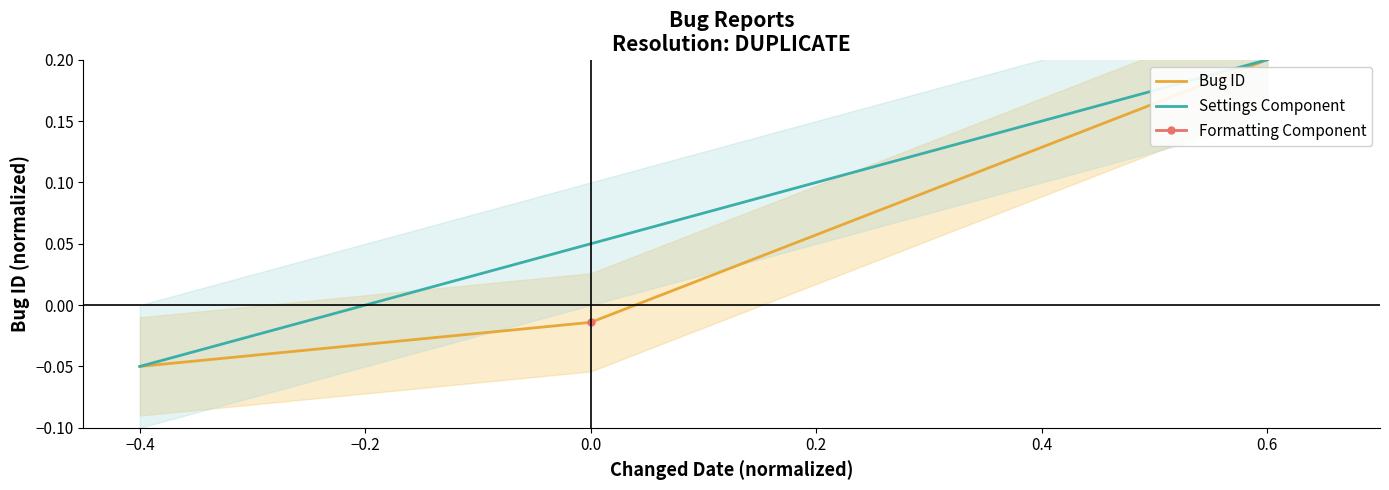

The value of Bug ID at 0.6 is 0.2. True or false?

True